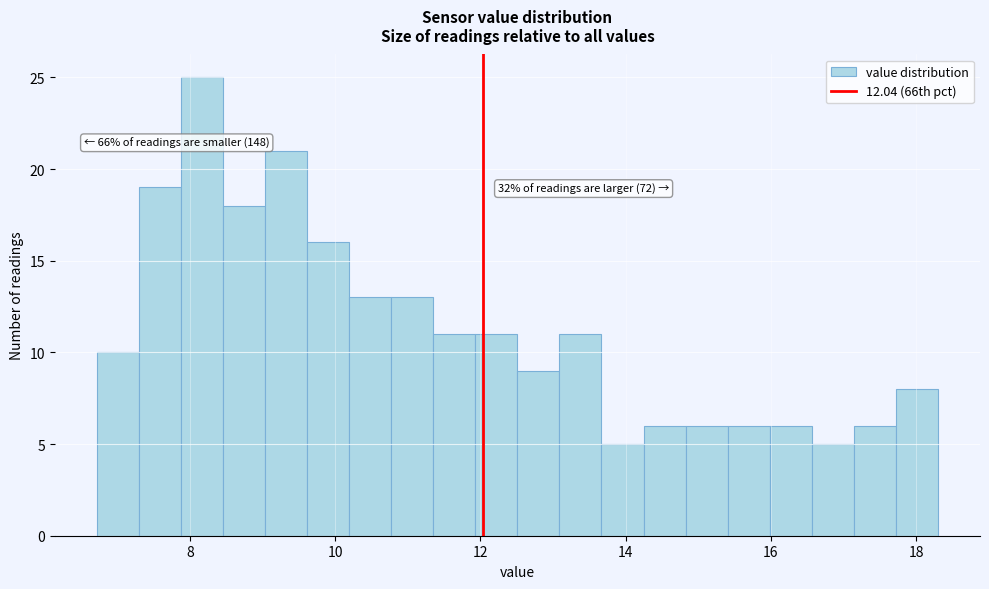

Around what value on the x-axis is the tallest bar? Give the approximate position of its centre, as read against the axis.

8.2